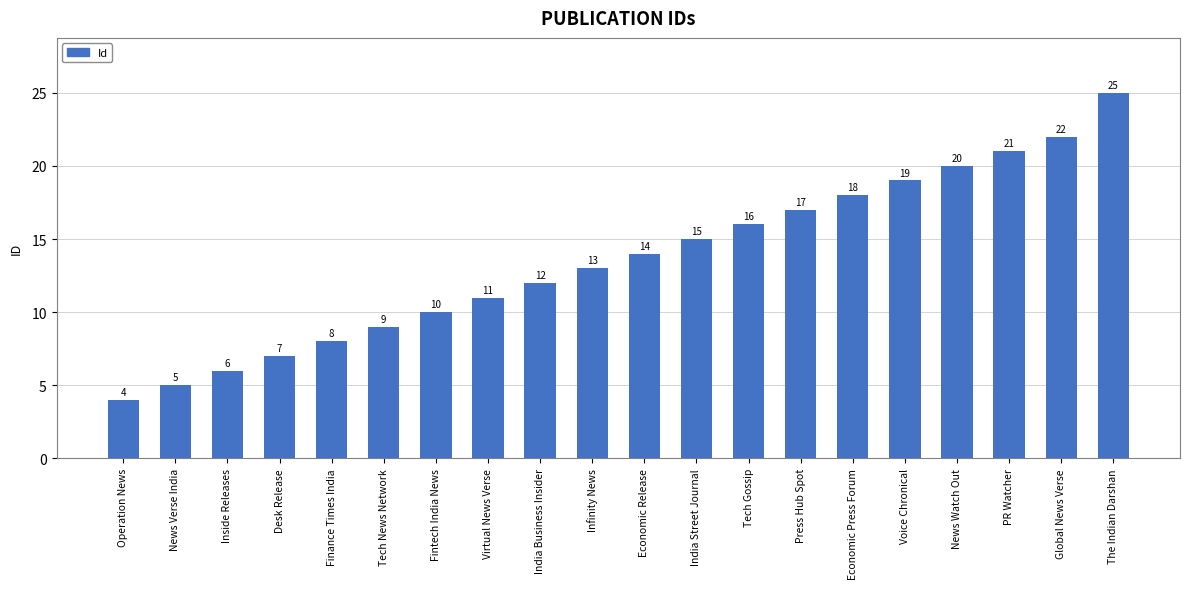

What is the difference between the maximum and minimum values?

21